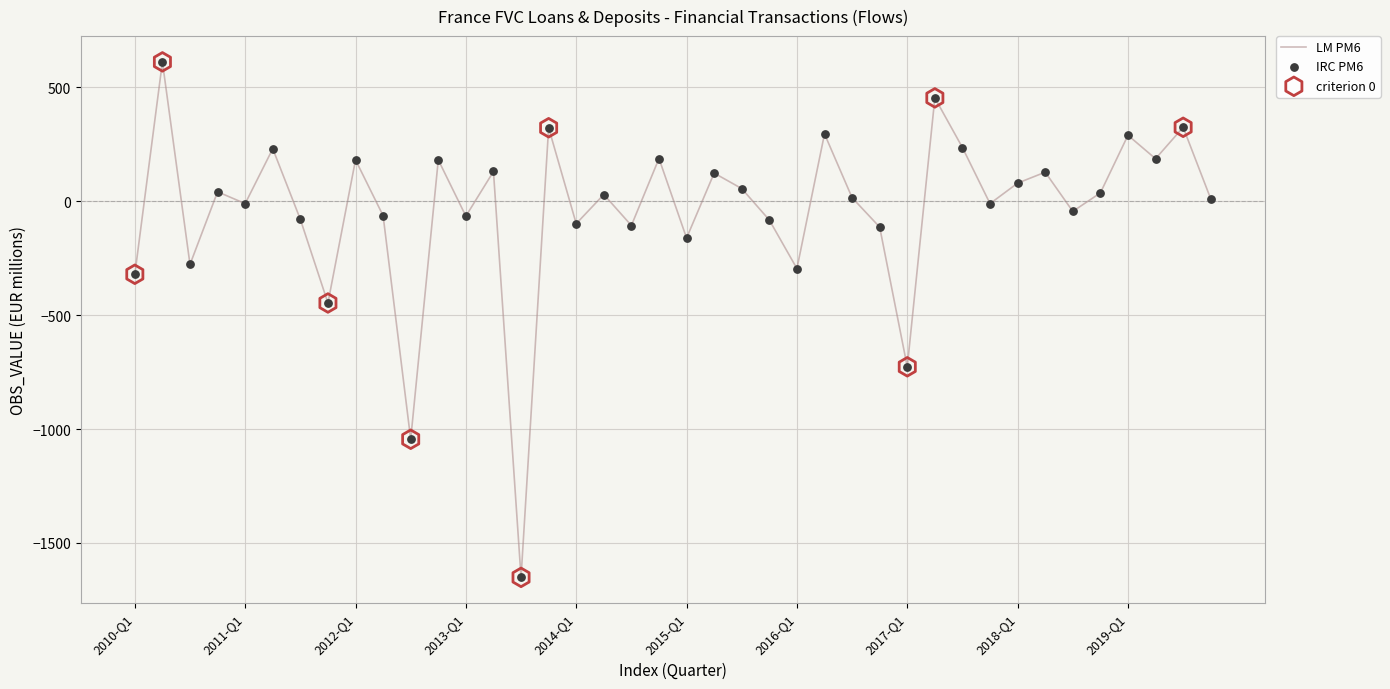

What is the minimum value shown in the chart?

-1651